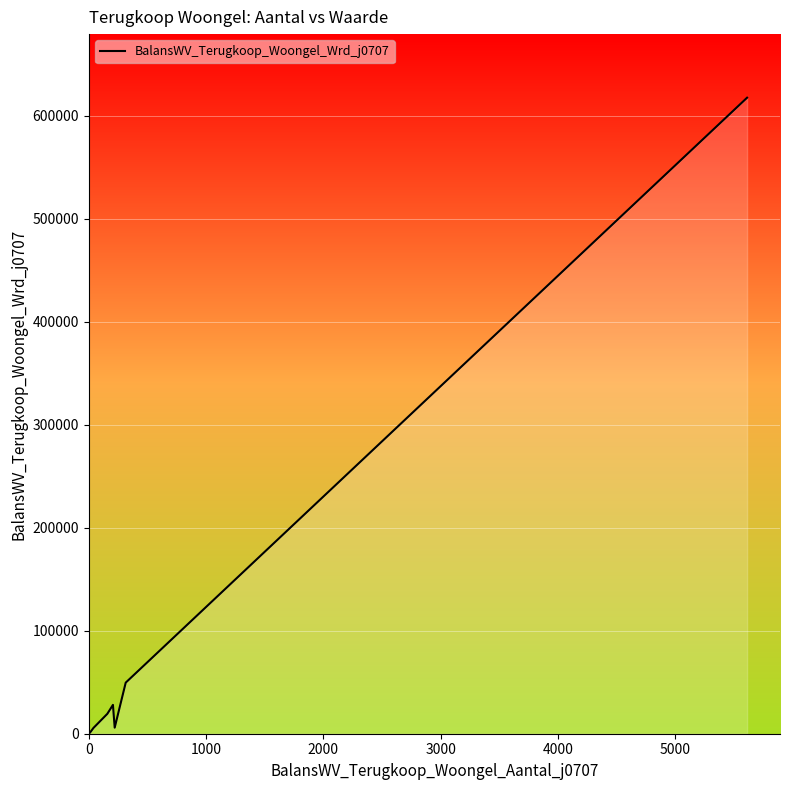

The value at 0 is 324. True or false?

True